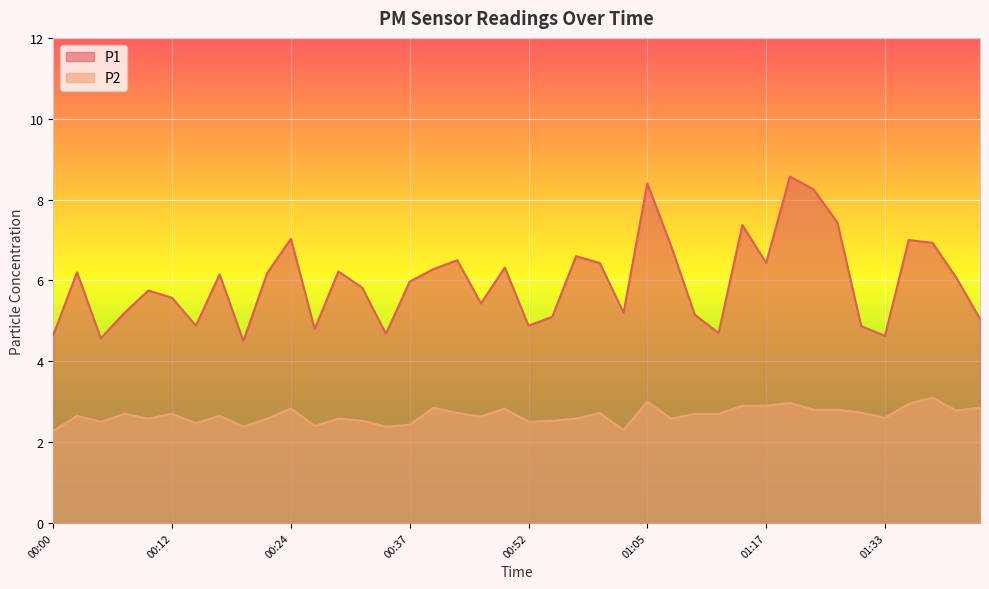

How many distinct data groups are displayed?

2